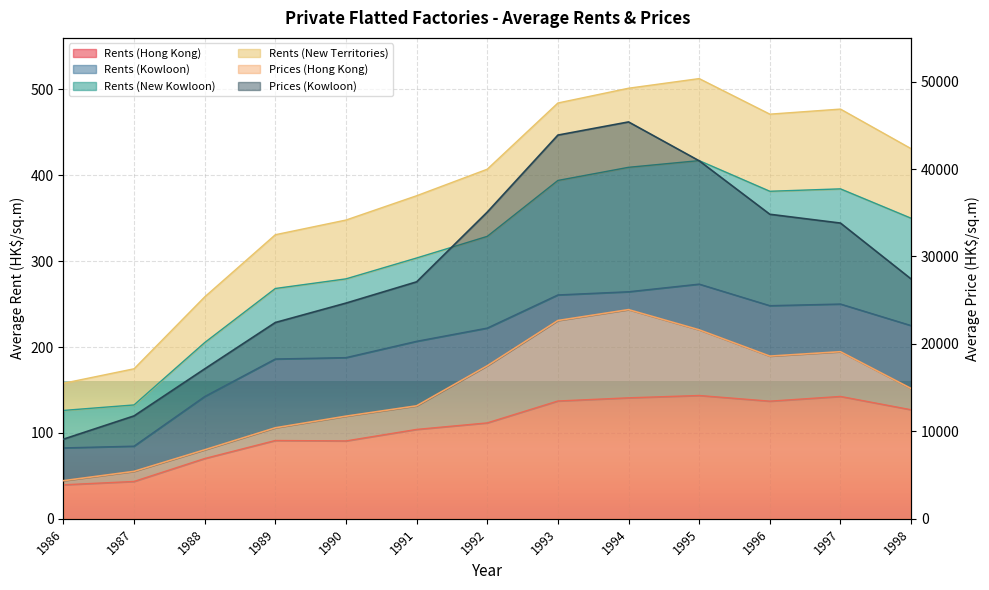

Which series has the largest total across all categories?

Prices (Kowloon)